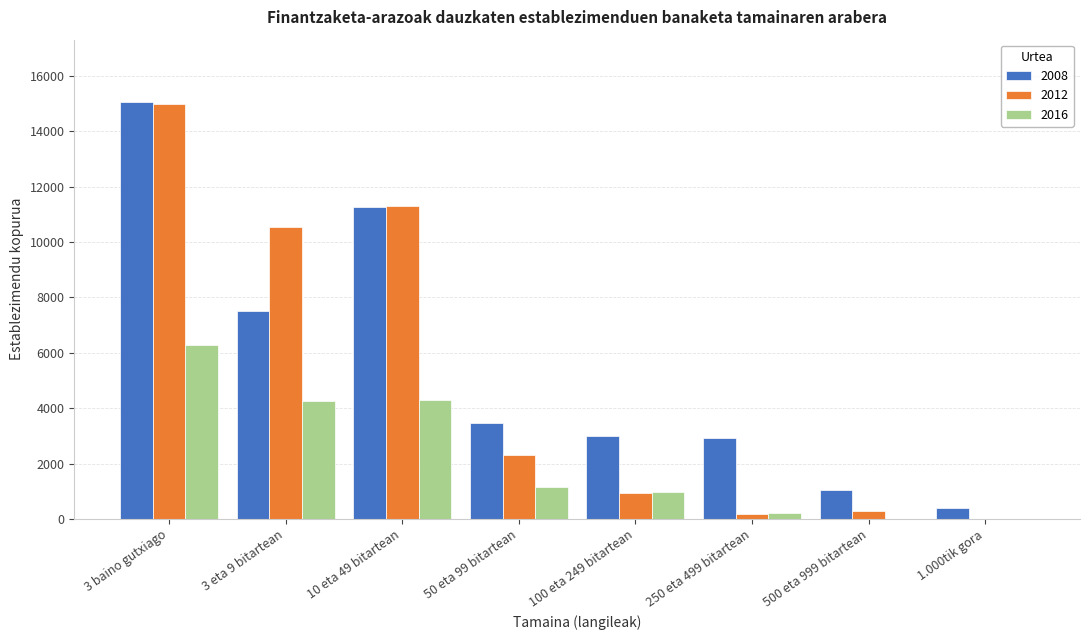

Is it true that 2008 equals 1046 at 500 eta 999 bitartean?

True